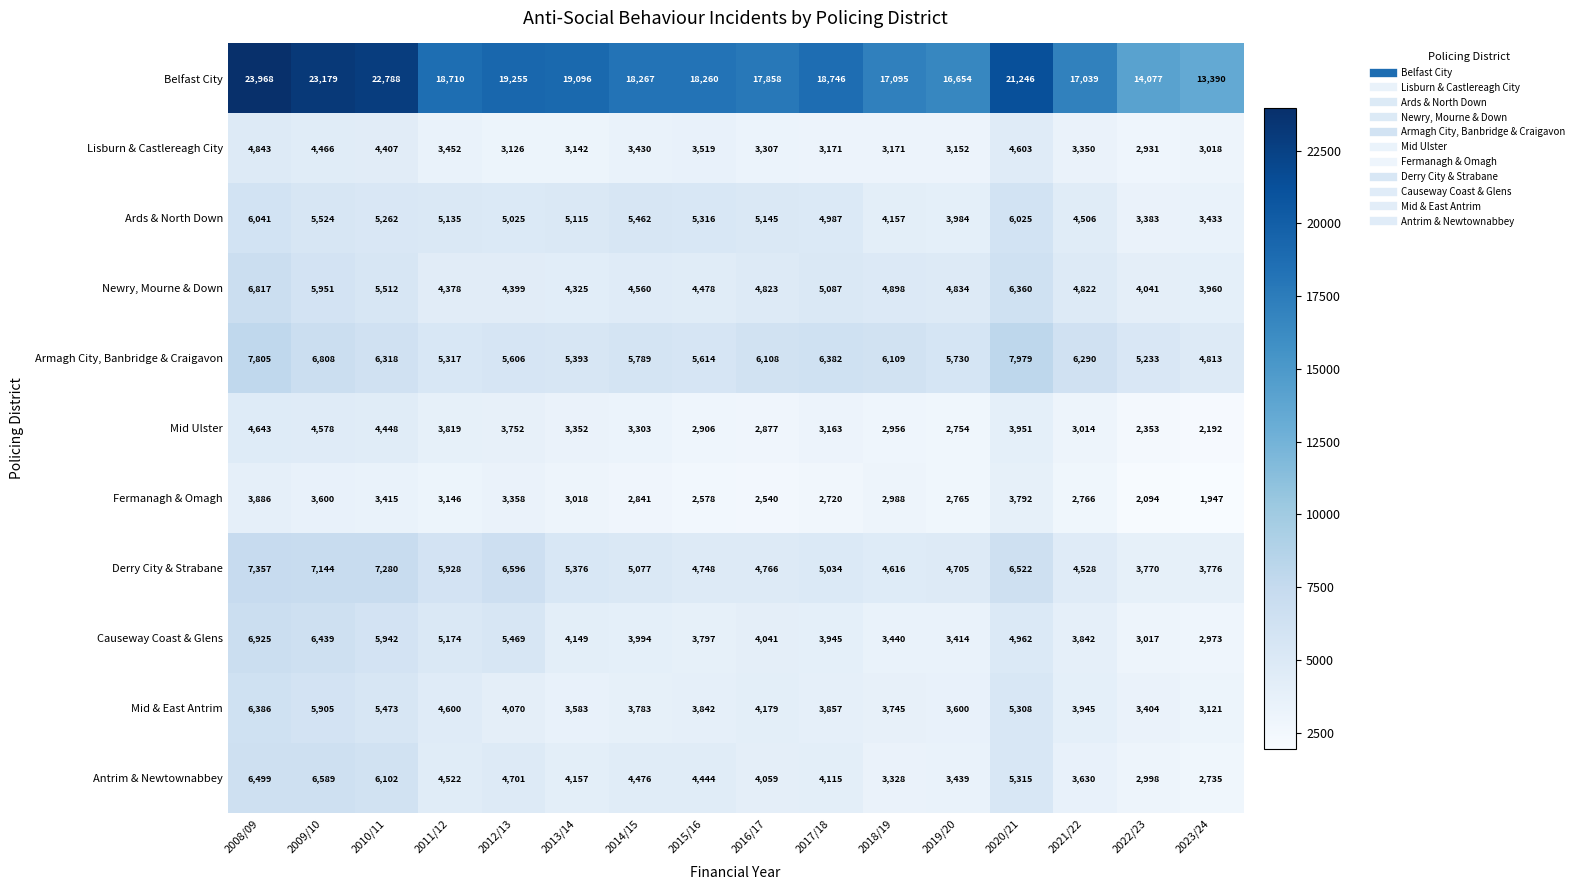

How many data points in Ards & North Down are less than 5135?

8